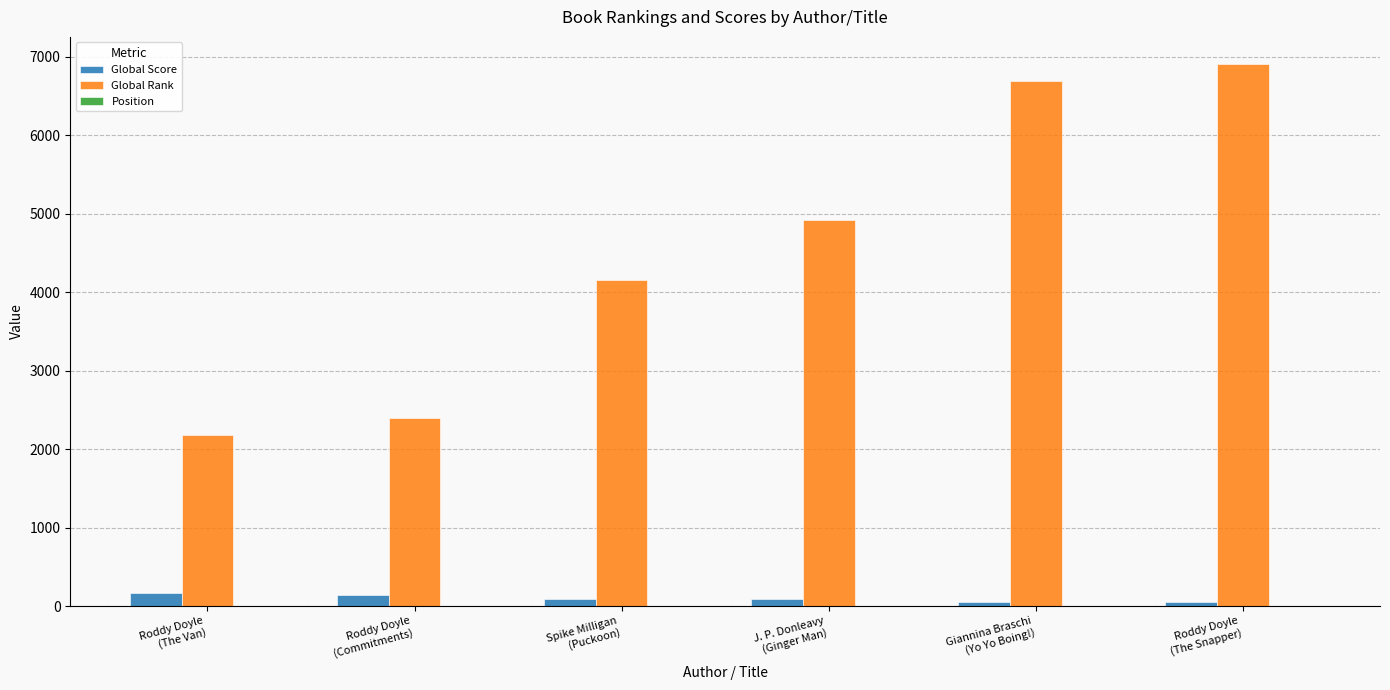

Which series has the largest total across all categories?

Global Rank